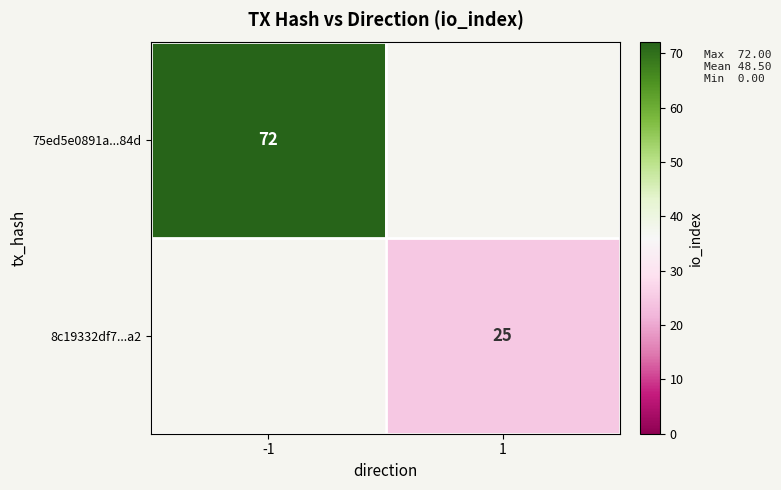

Between 1 and -1, which is larger?

-1